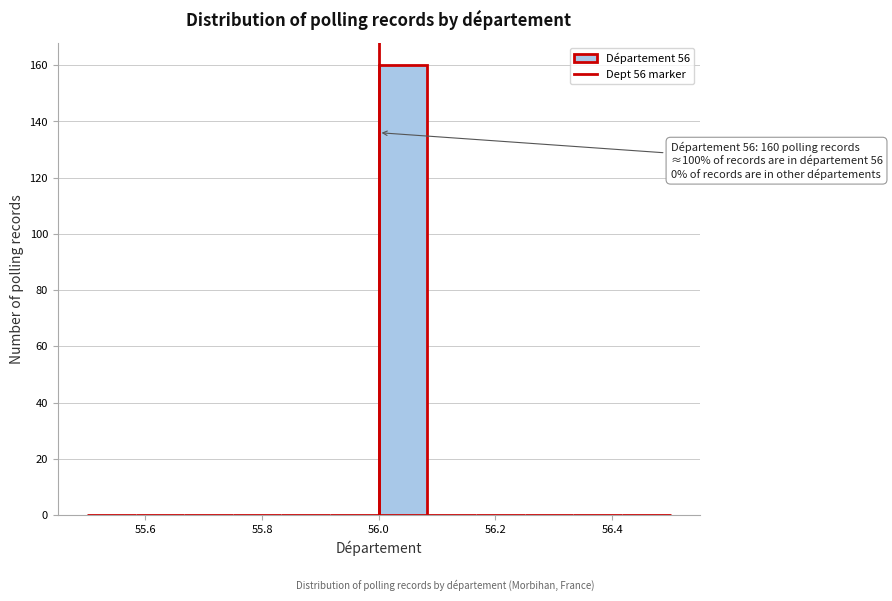

Which range on the x-axis has the tallest bar?

56.00 to 56.08